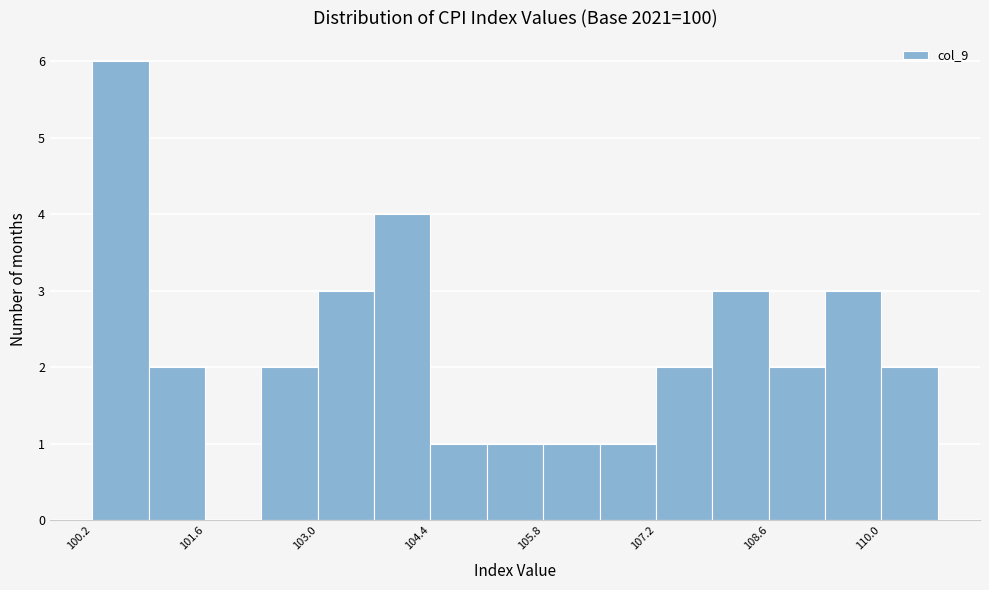

Read against the x-axis, roughly where is the centre of the tallest bar?

100.6